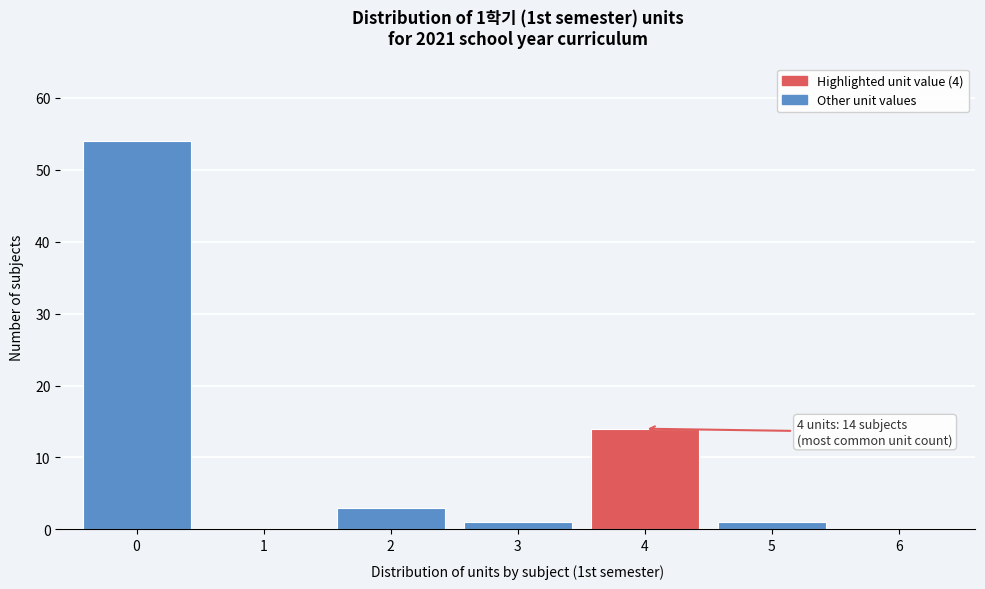

Reading left to right, list all the values displayed in this chart.

0=54	1=0	2=3	3=1	4=14	5=1	6=0